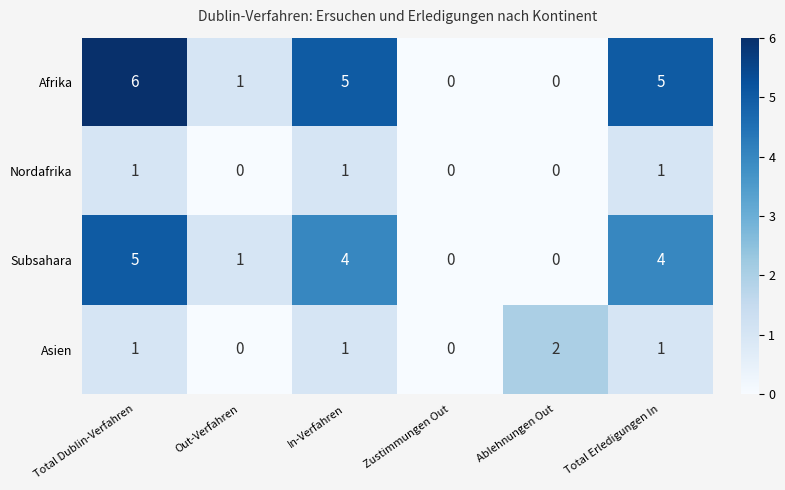

Which label corresponds to the largest value in the chart?

Total Dublin-Verfahren